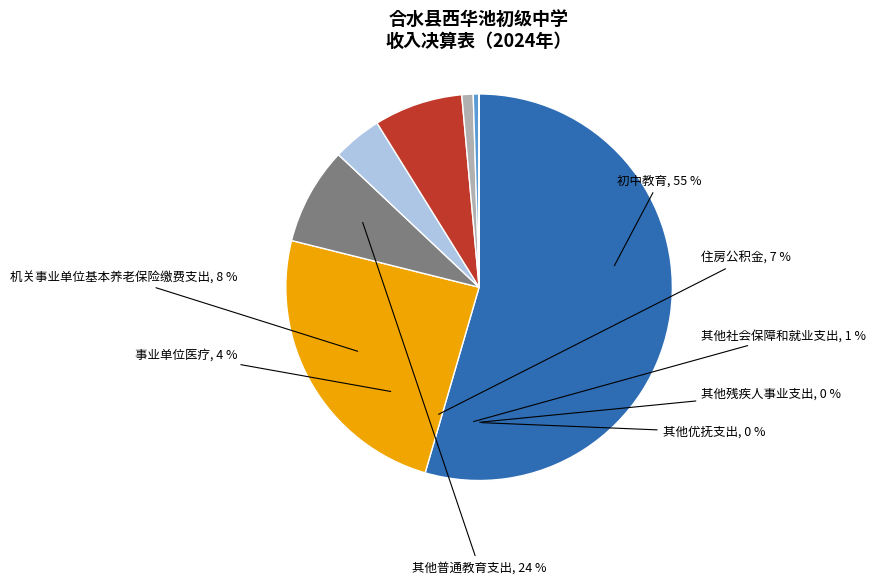

How much of the chart is everything except 其他社会保障和就业支出?

99.1%